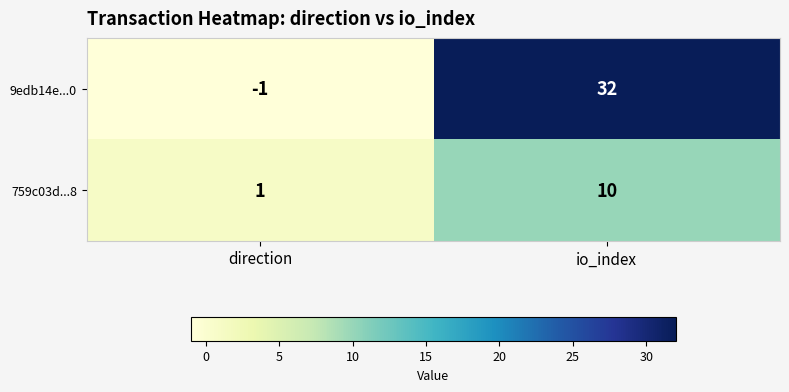

What is the difference between the 759c03d...8 values at io_index and direction?

9